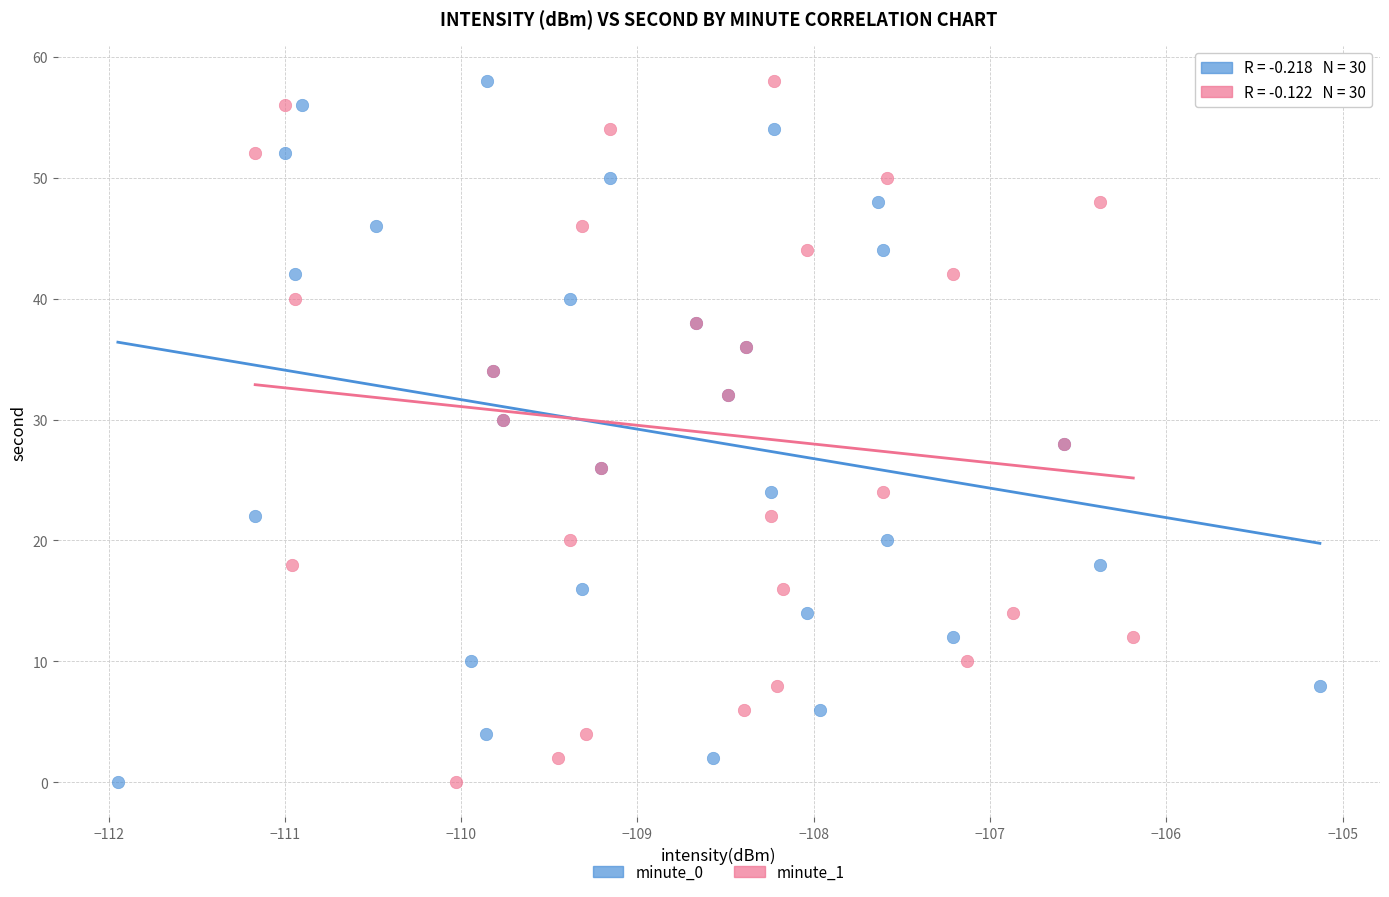

What are all the series names shown in the legend?

minute_0, minute_1